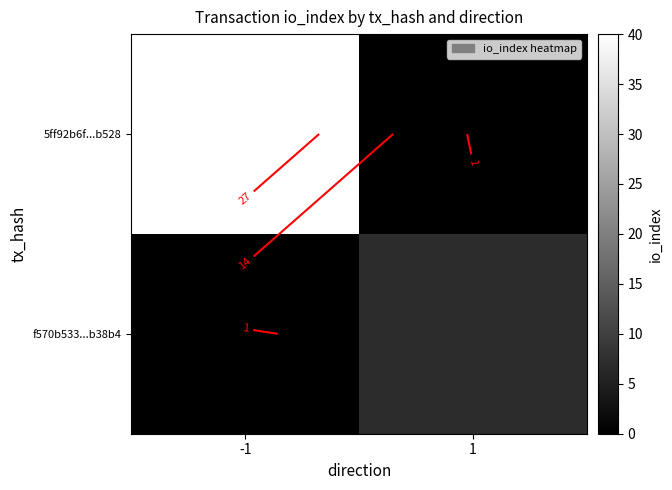

Which series has the widest spread of values?

5ff92b6f...b528